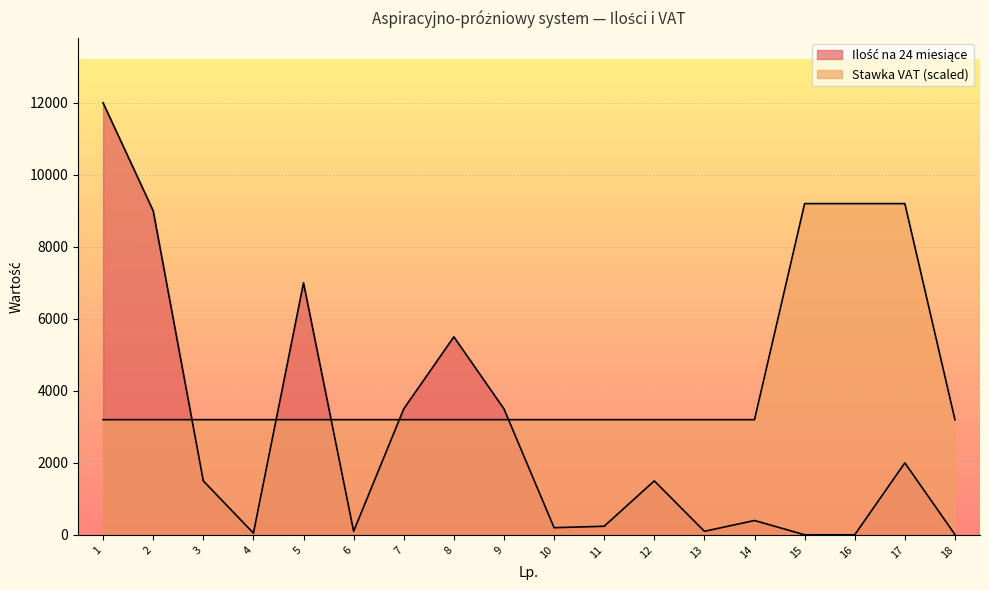

What is the smallest value displayed?

3